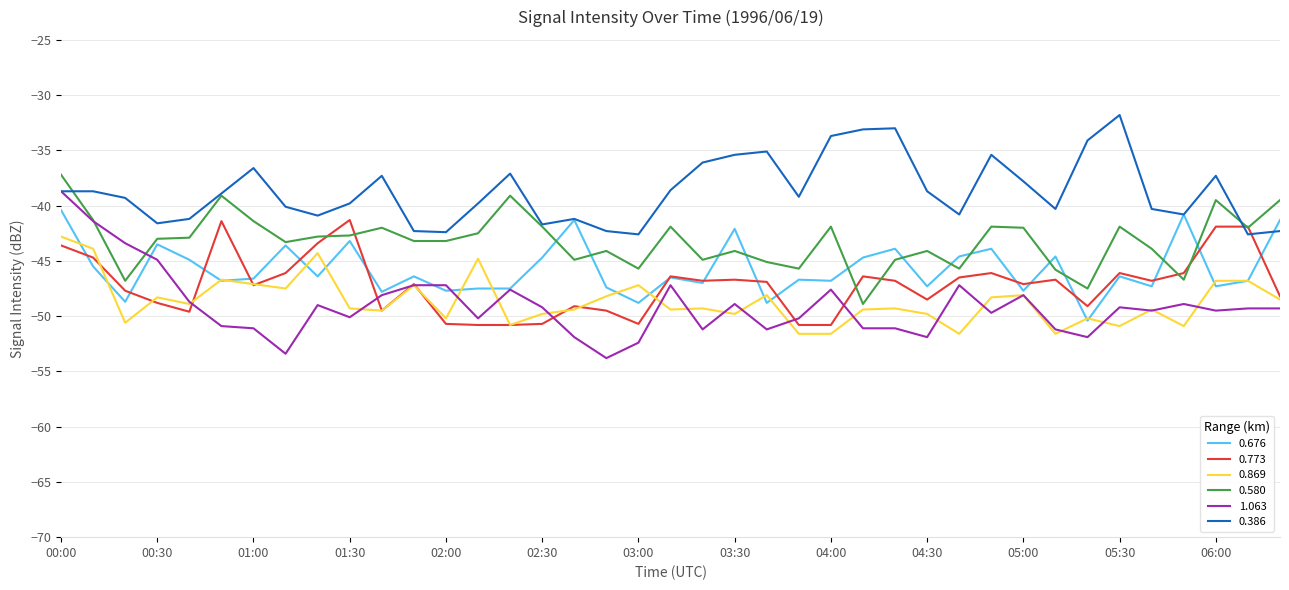

Which series has the largest total across all categories?

0.386